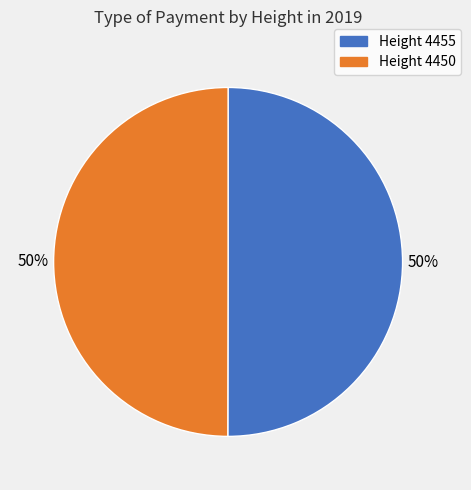

To the nearest percent, what is the average slice percentage?

50%